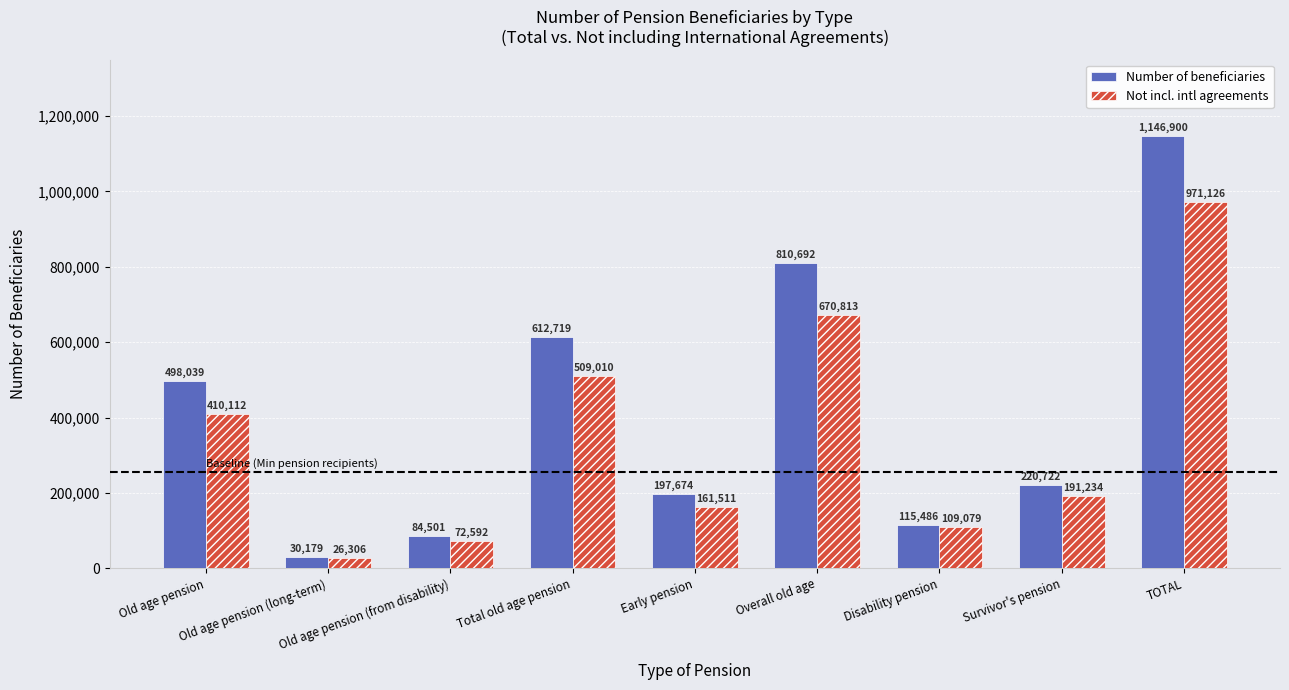

How many groups of bars are there?

9